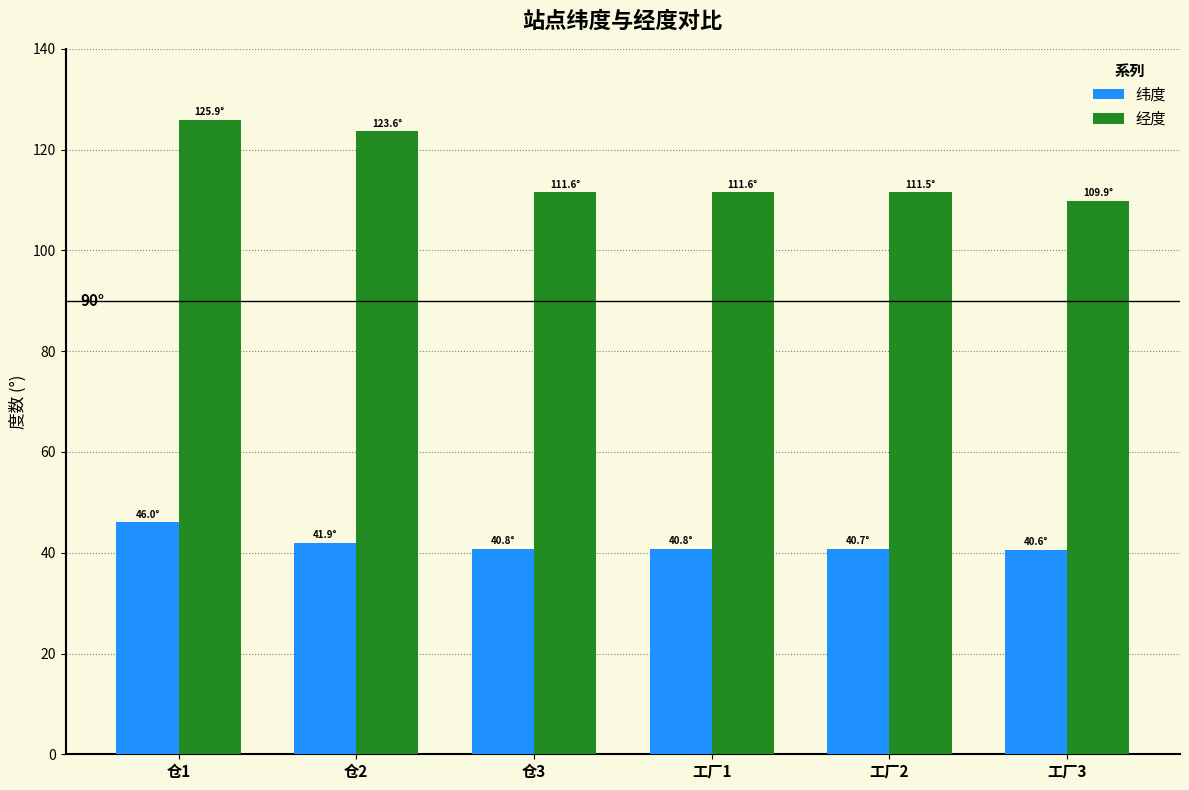

Which series has the widest spread of values?

经度